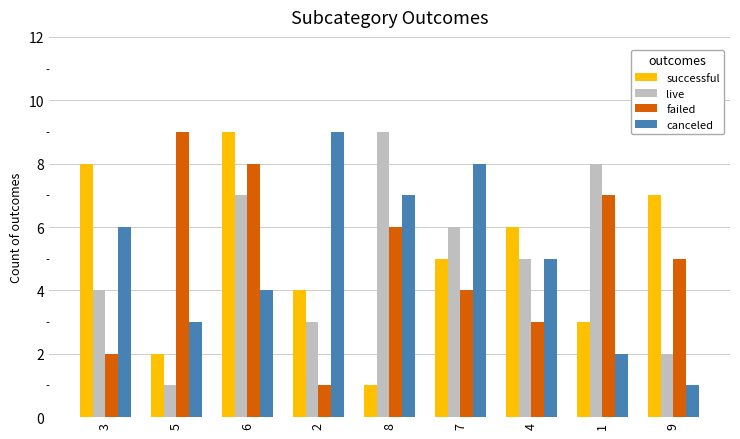

Which series changed the most between 2 and 8?

live